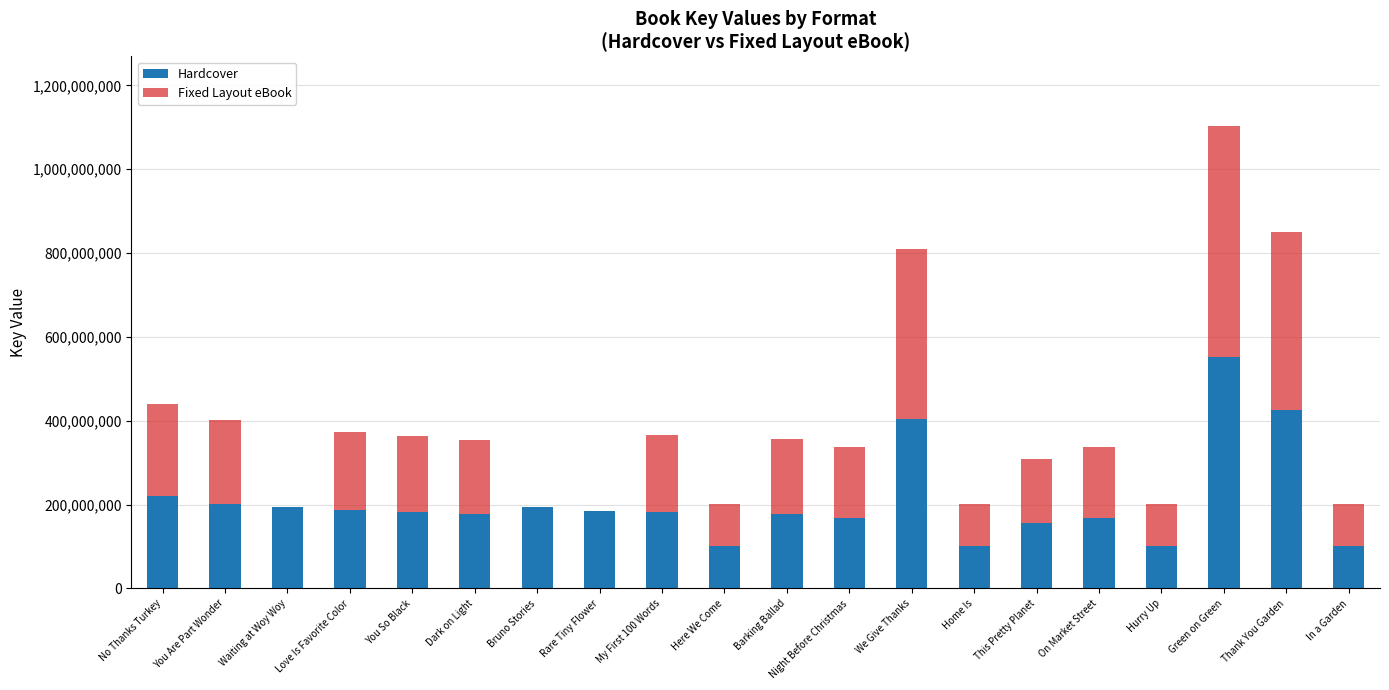

At which category is the sum across all series the highest?

Green on Green